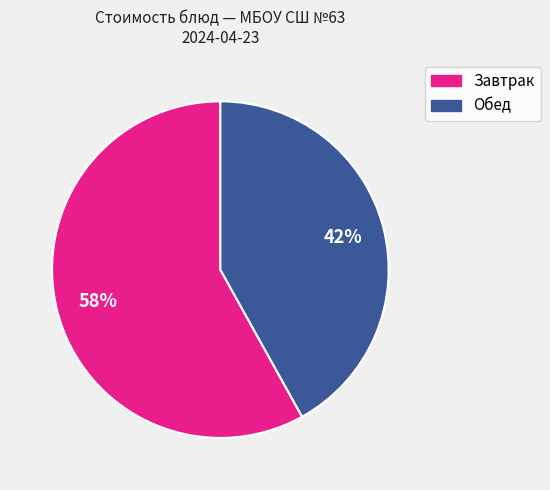

To the nearest percent, what percentage of the pie is Завтрак?

58%